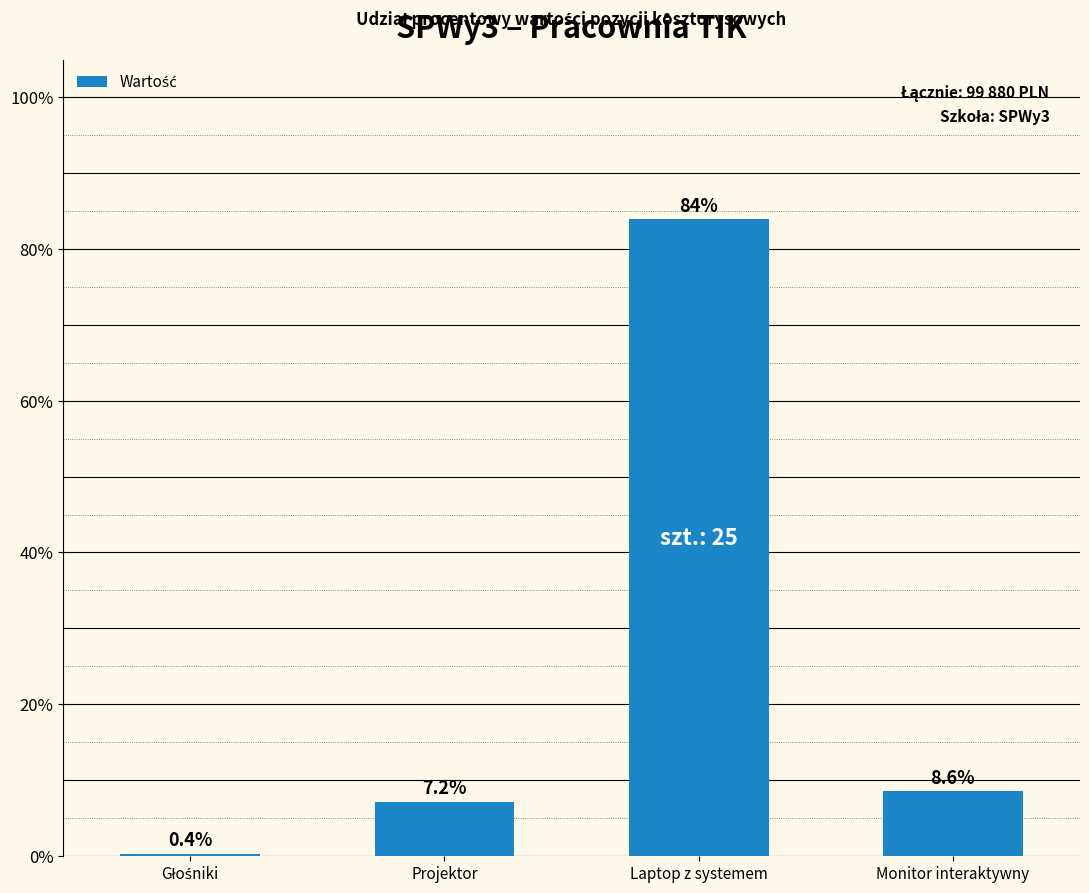

Reading left to right, list all the values displayed in this chart.

0.4	7.2	83.9	8.6